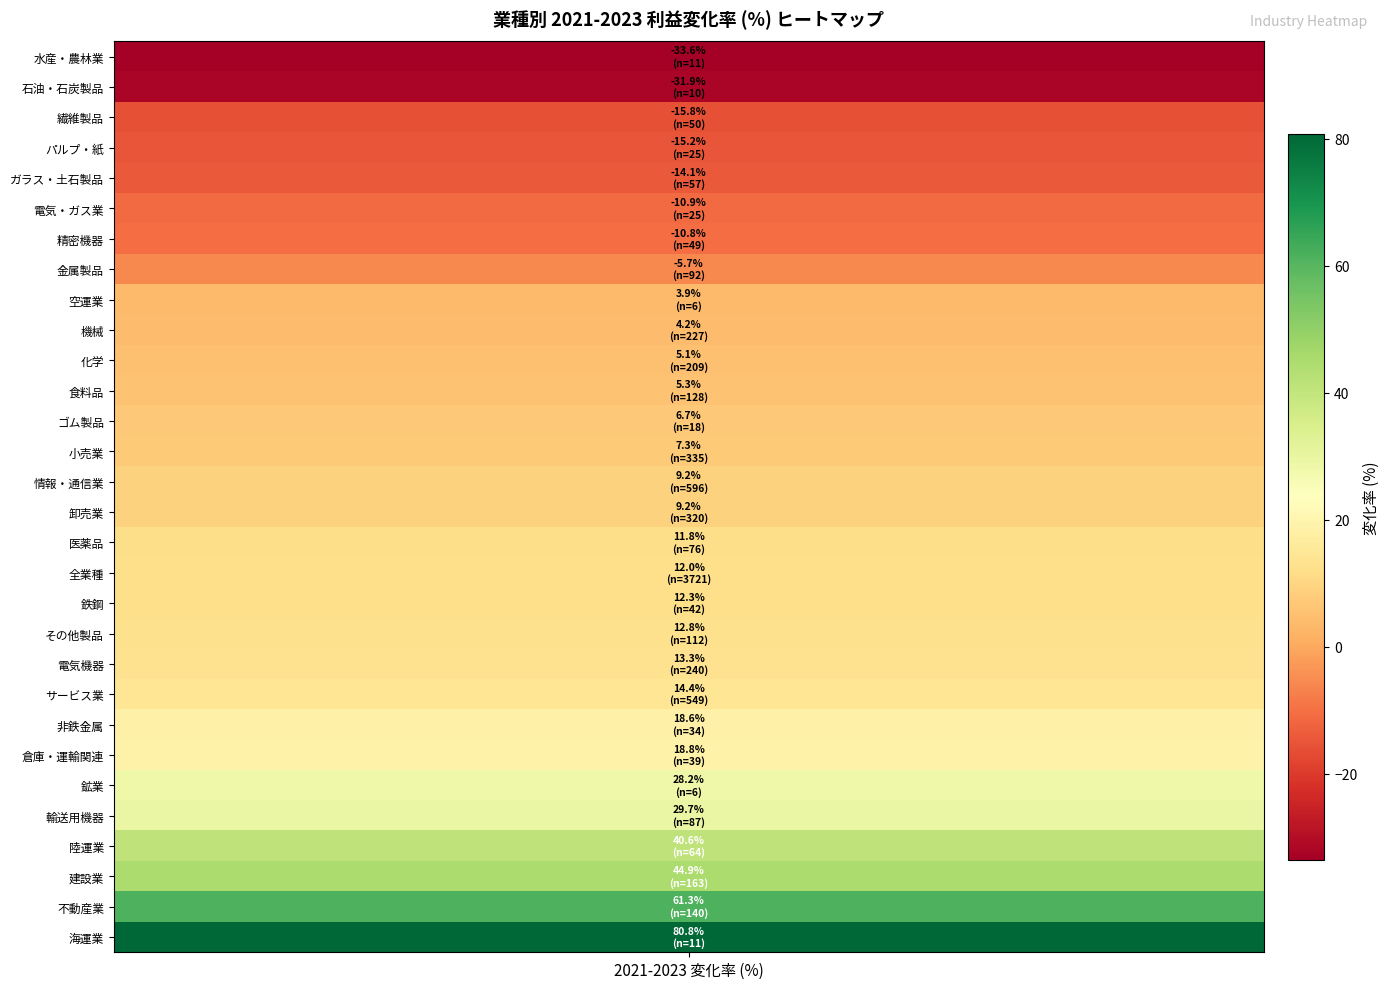

What is the difference between the maximum and second lowest values?

112.7